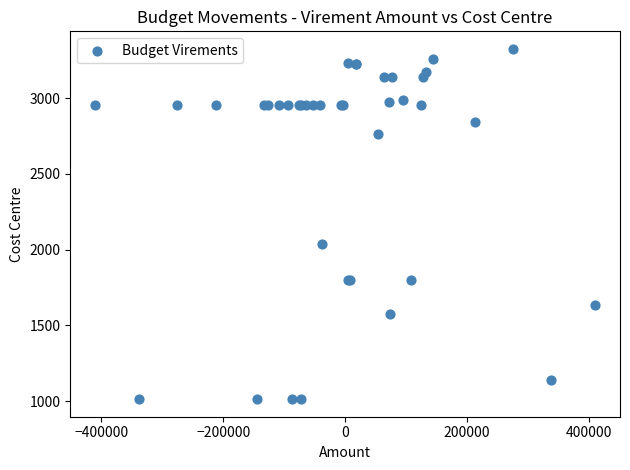

What Y value in the scatter plot is closest to 2169?

2036